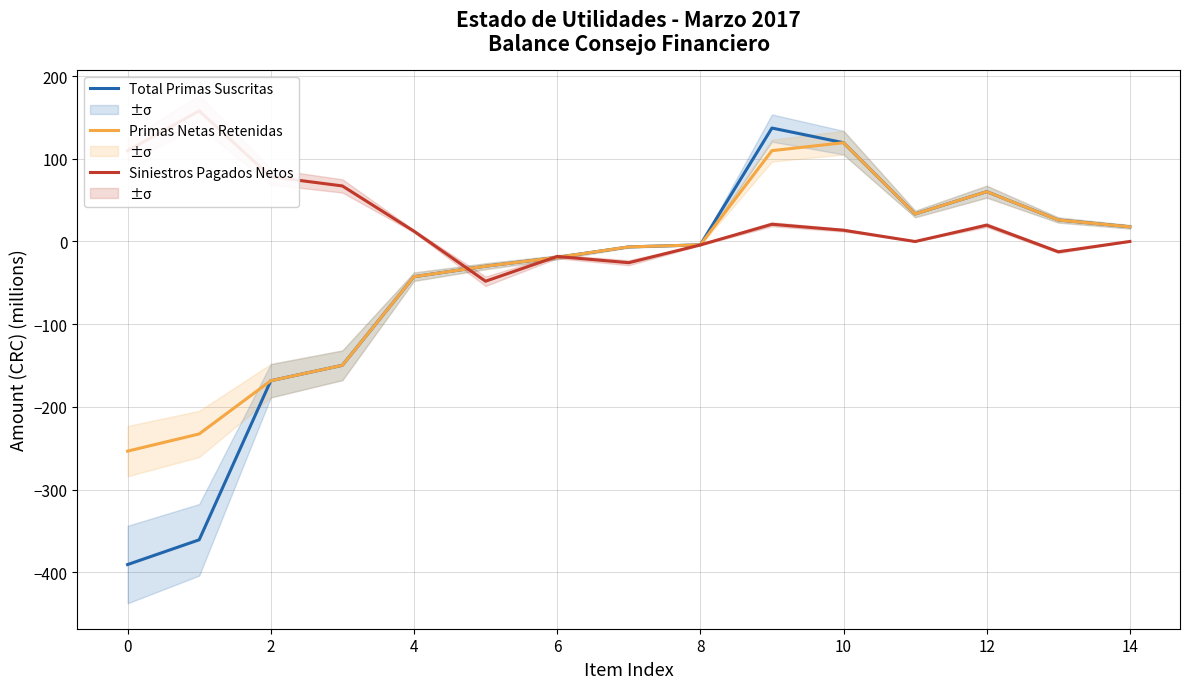

What is the maximum value for Primas Netas Retenidas?

119.4